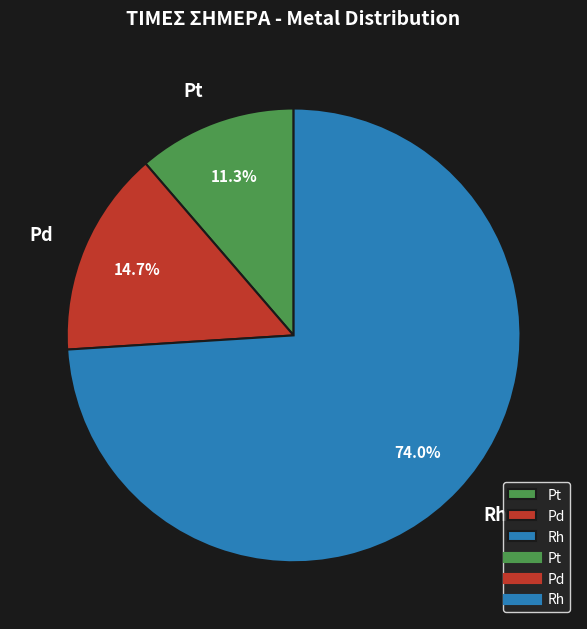

To the nearest percent, what is the average slice percentage?

33%